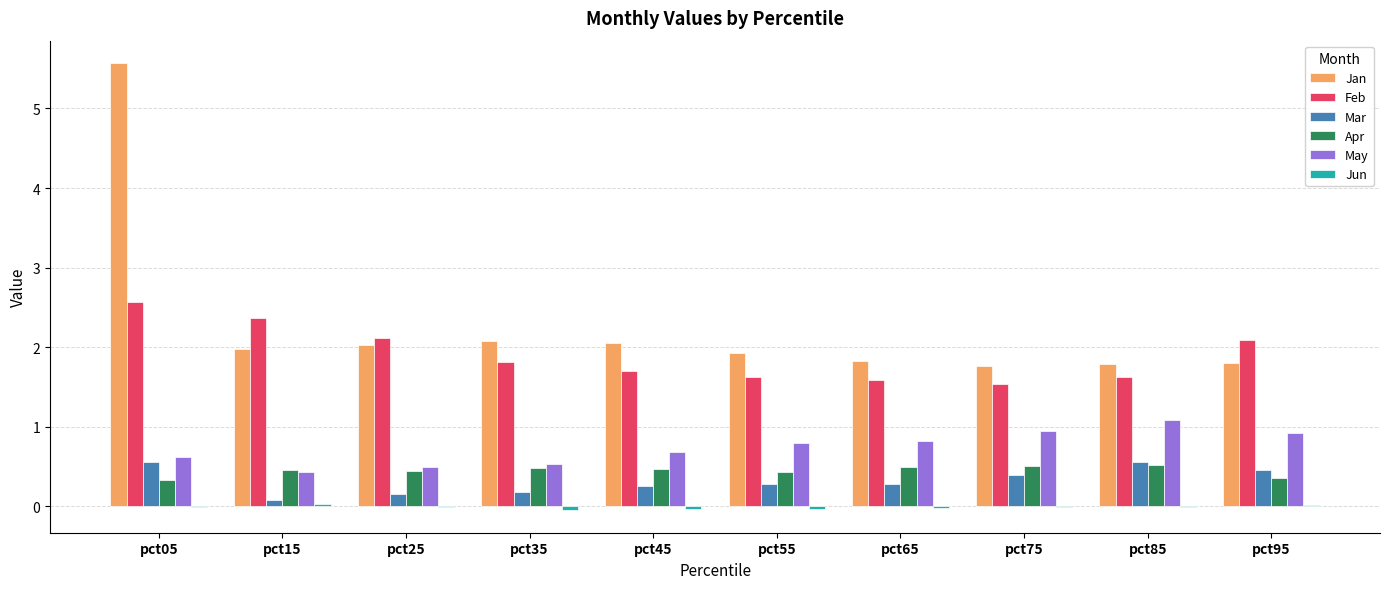

True or false: Jan has a value of 1.8 at pct75.

True